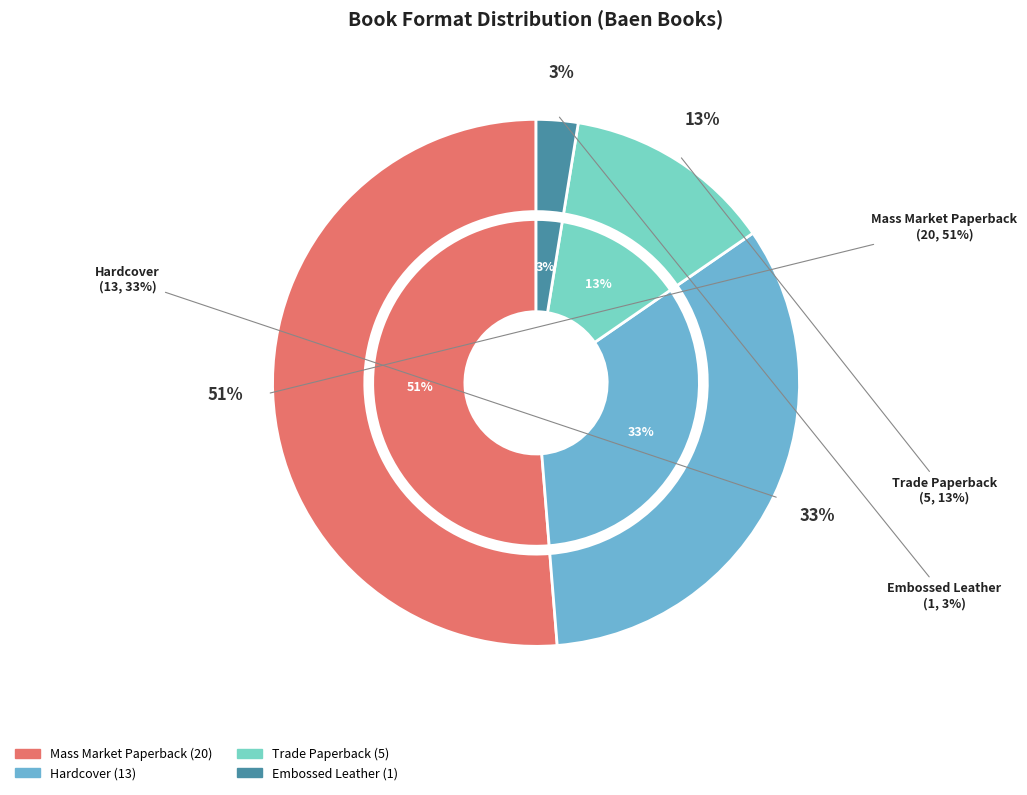

What percentage is NOT represented by Trade Paperback?

87.2%